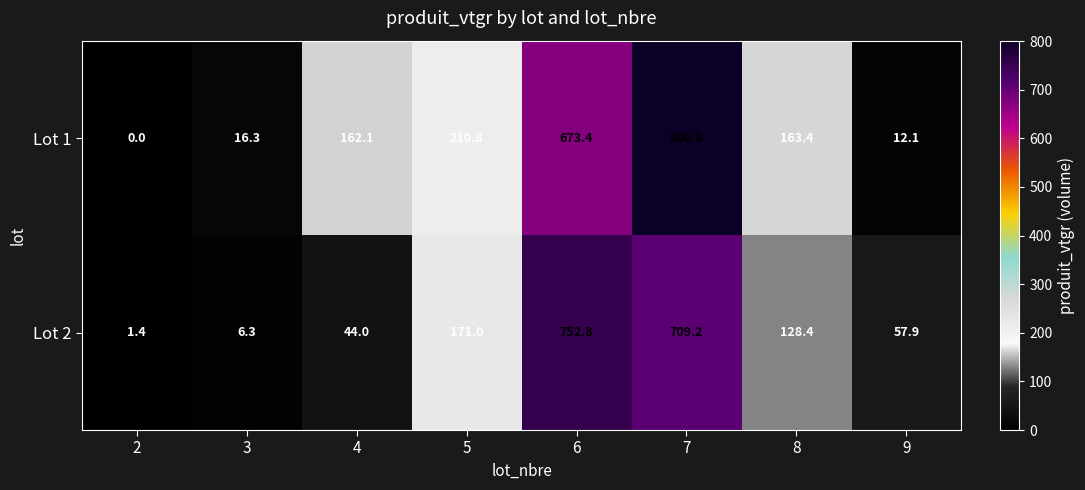

At 2, list the series in order from smallest to largest.

Lot 1, Lot 2